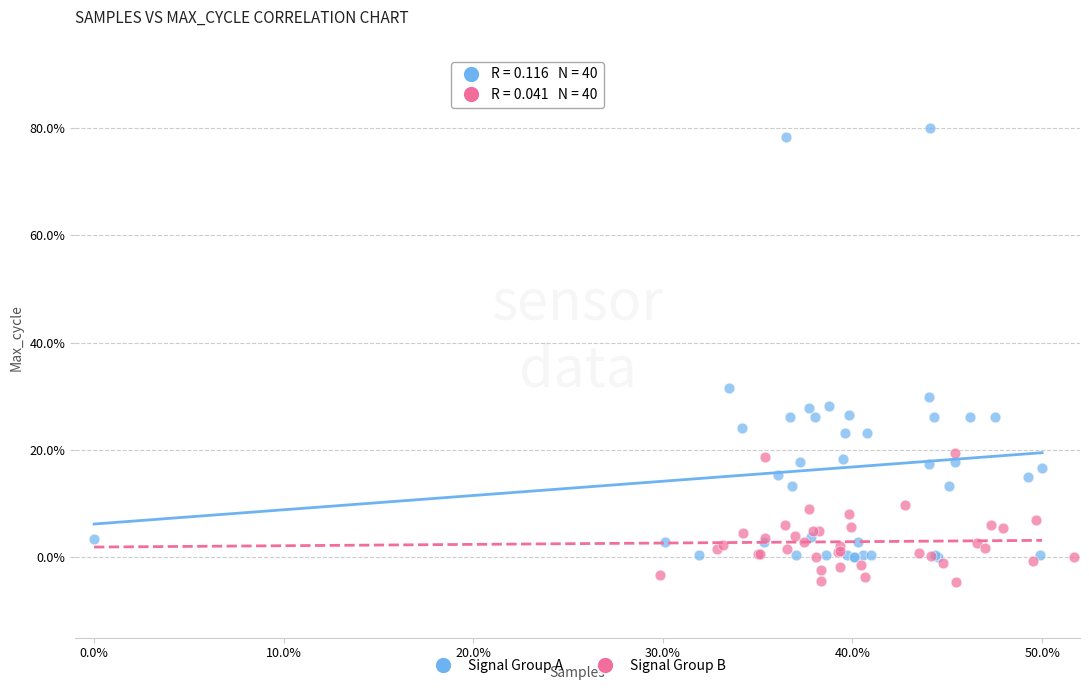

What are all the series names shown in the legend?

Signal Group A, Signal Group B